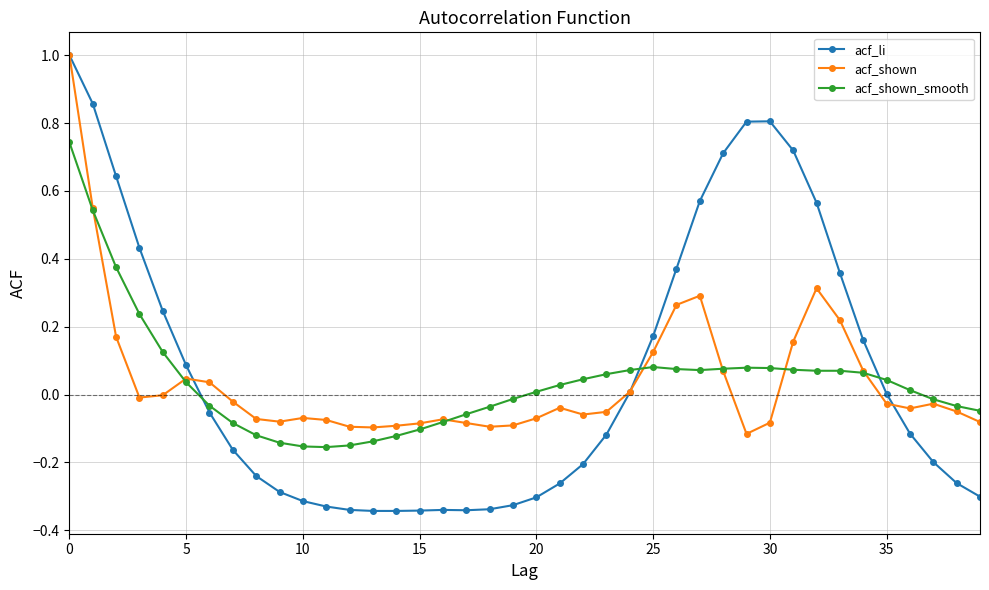

Which series has the largest range (max minus min)?

acf_li